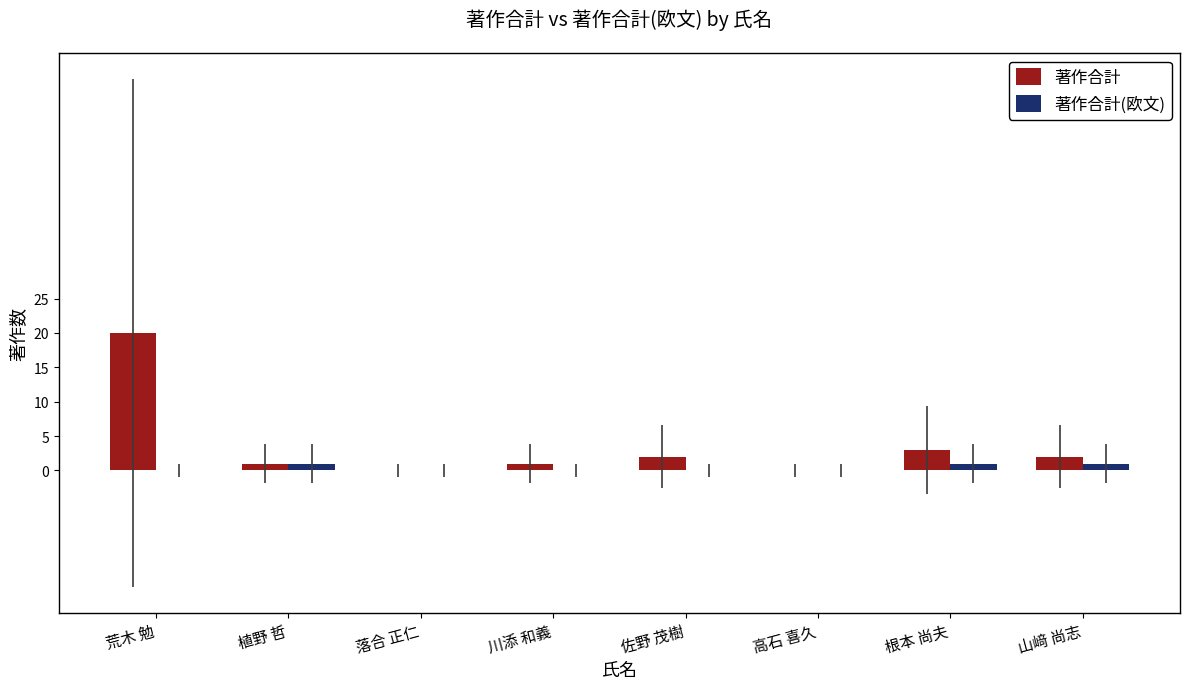

How many groups of bars are there?

8